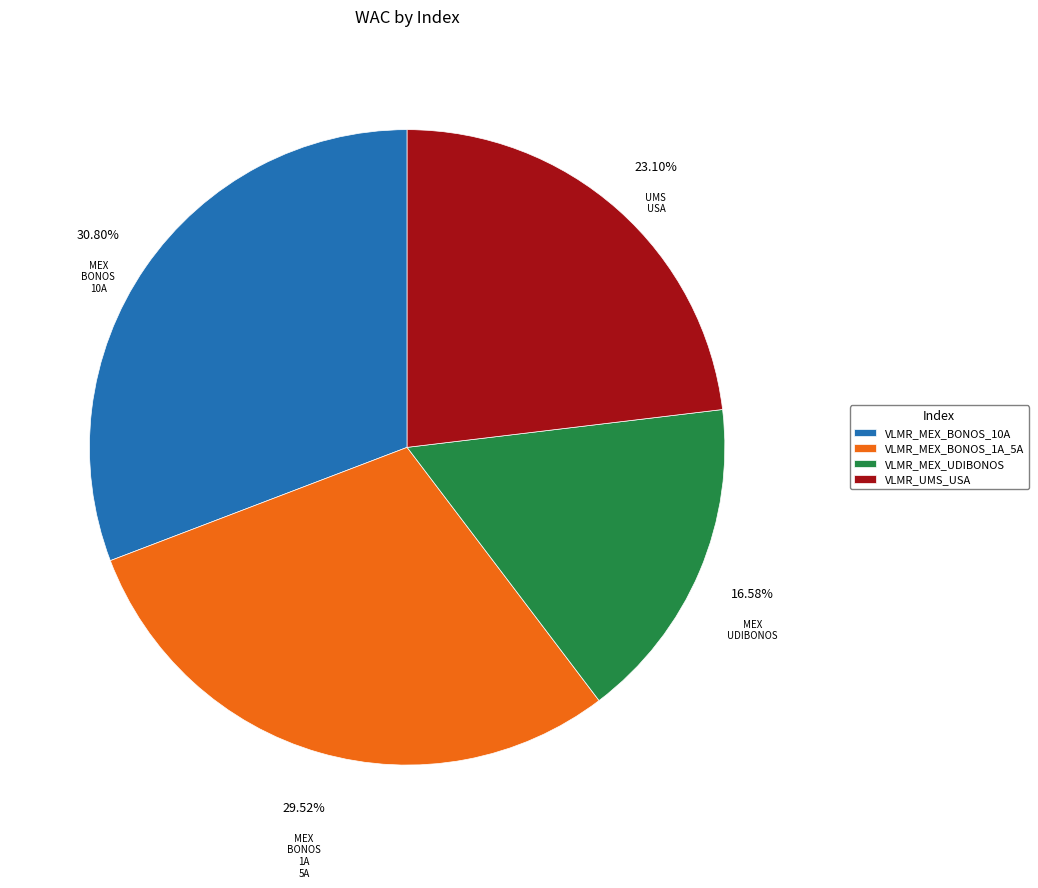

What is the ratio of the value at VLMR_MEX_UDIBONOS to the value at VLMR_MEX_BONOS_10A?

0.5